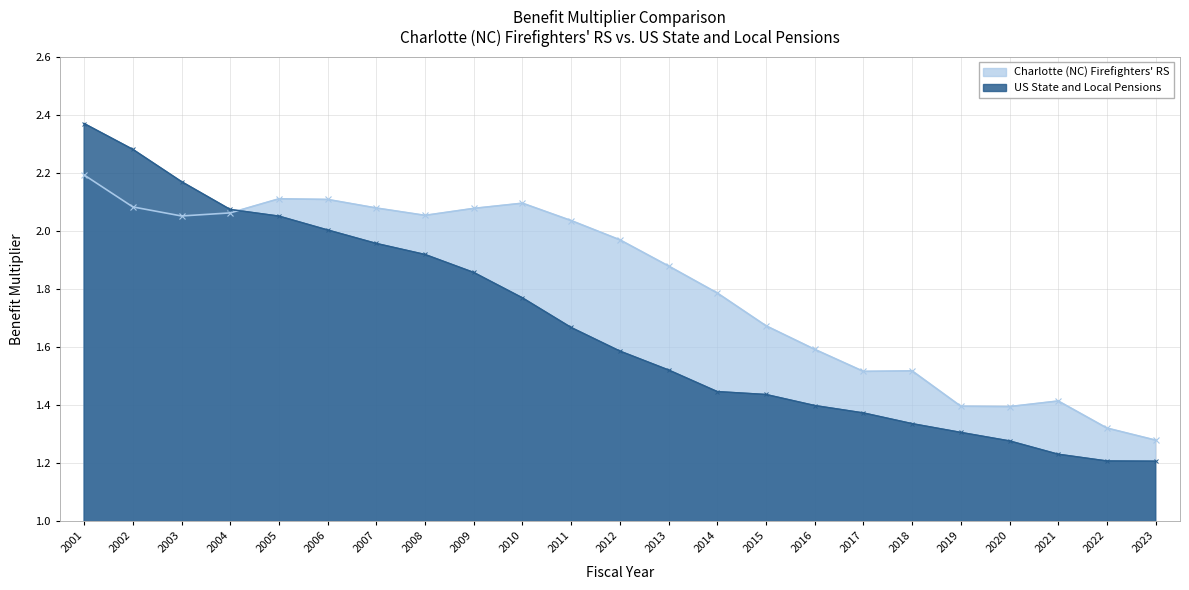

What is the smallest value displayed?

1.2